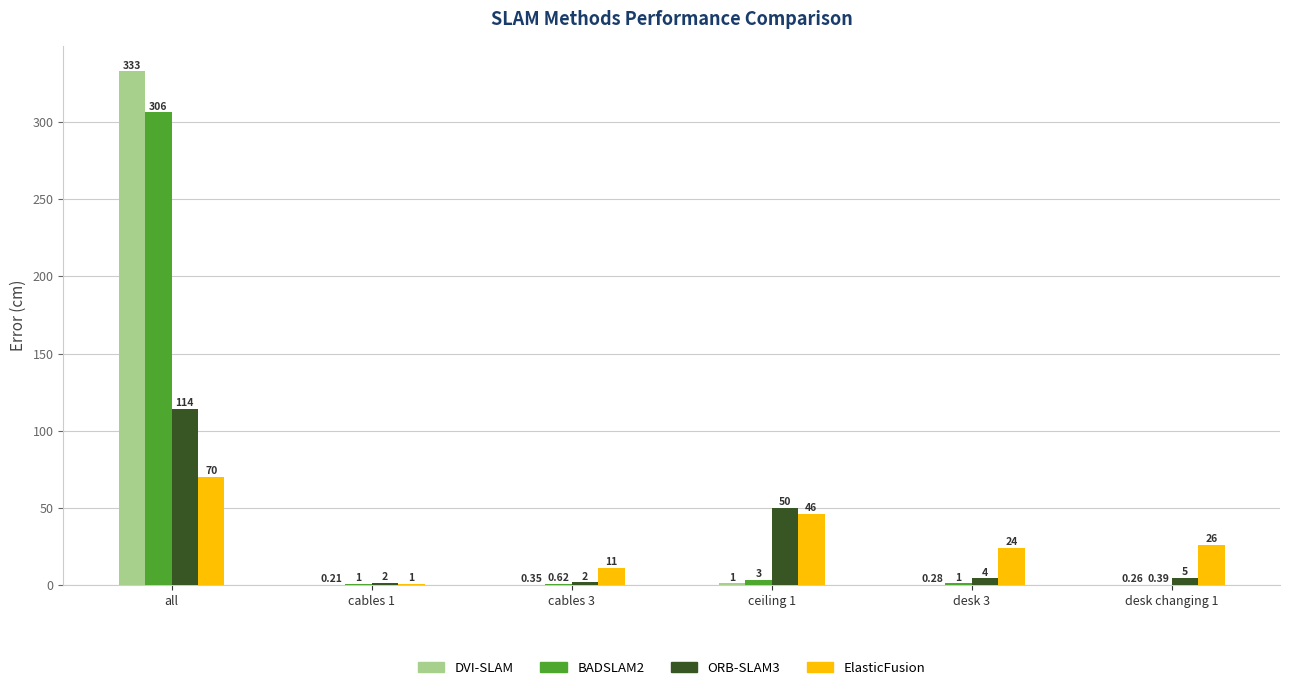

What are all the series names shown in the legend?

DVI-SLAM, BADSLAM2, ORB-SLAM3, ElasticFusion